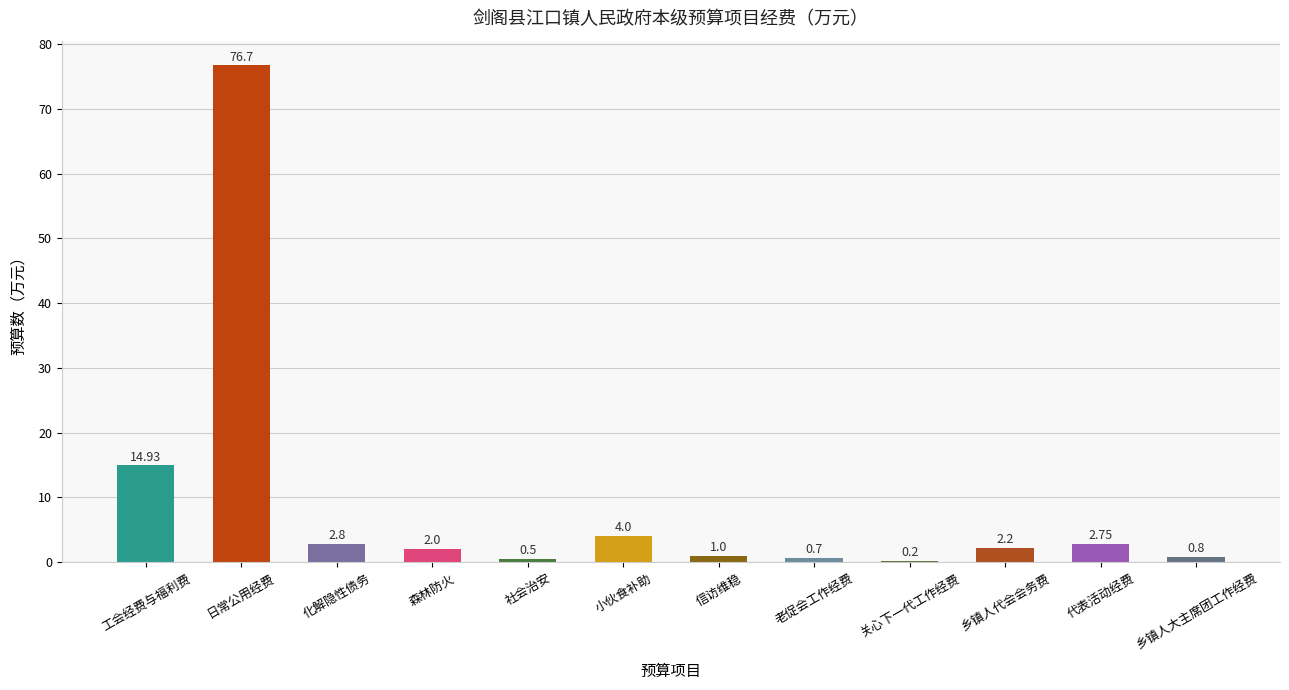

Are the bars grouped side by side (vs. stacked)?

No